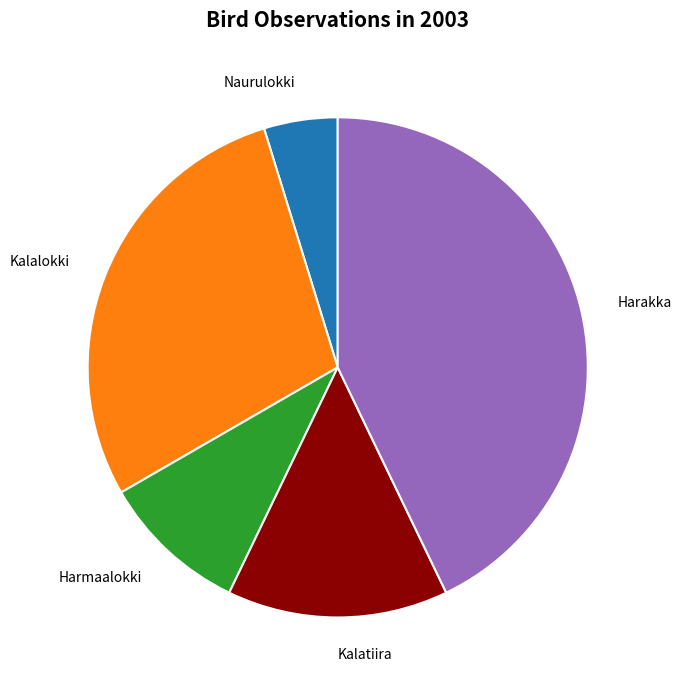

Is there a majority slice in this chart?

No